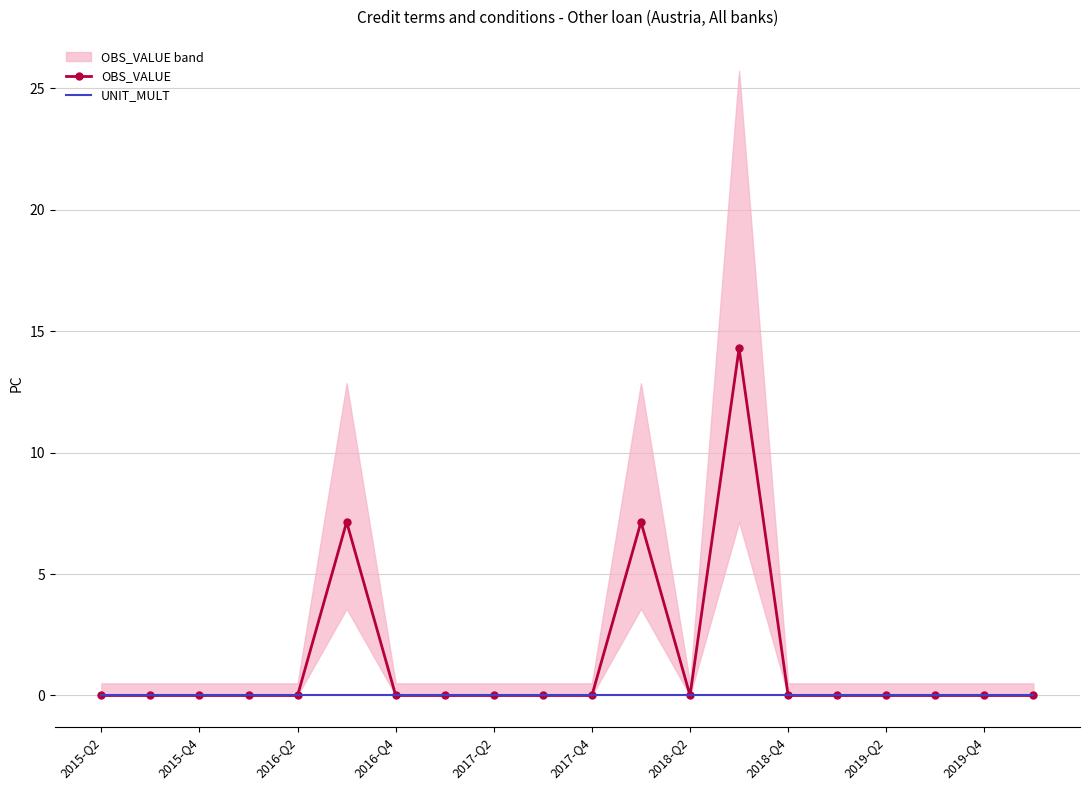

True or false: UNIT_MULT and OBS_VALUE cross at least once.

False